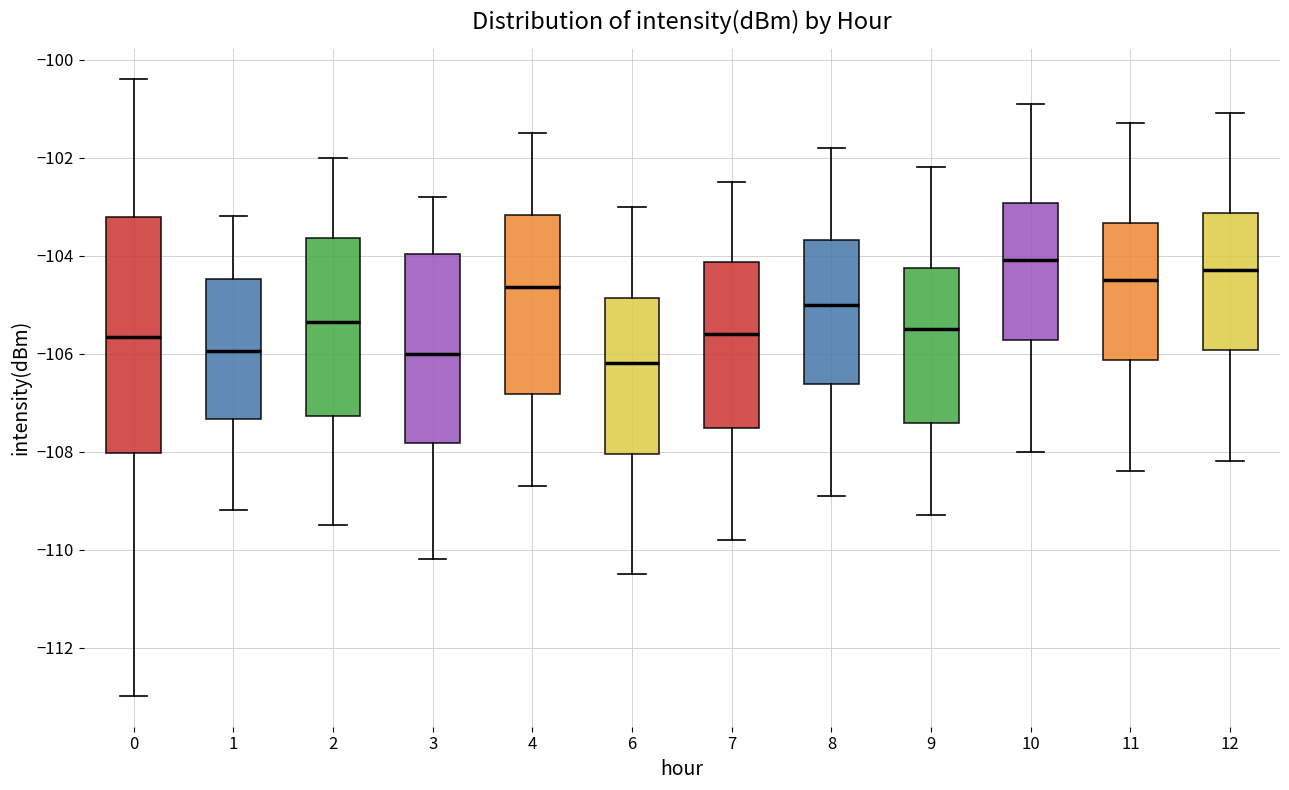

Which box has the highest median line?

10